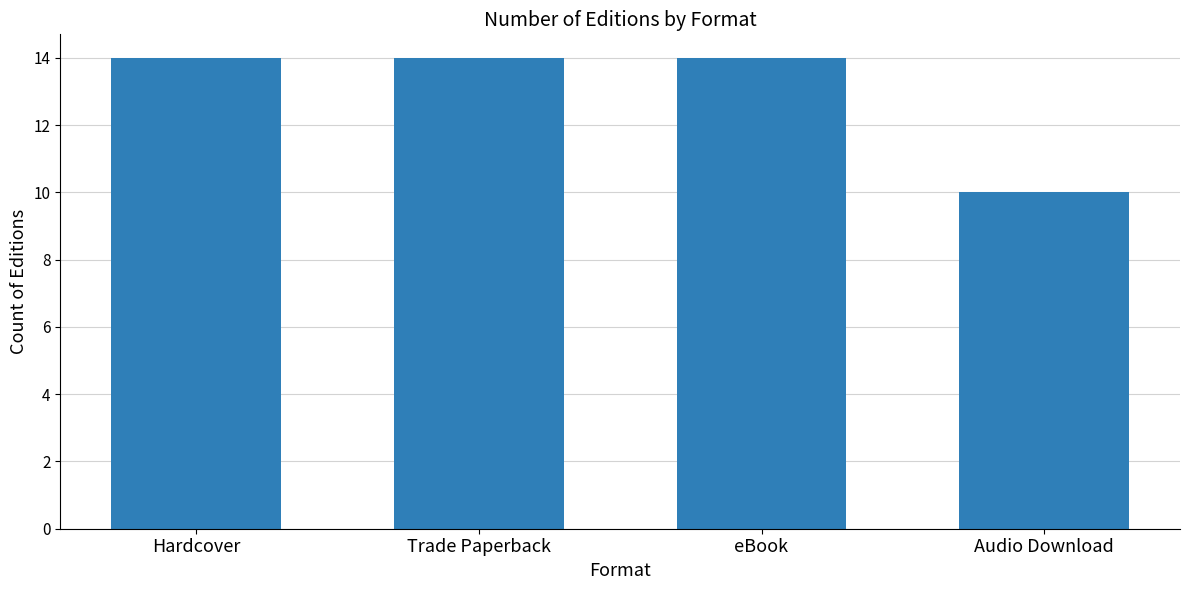

What is the label of the 1st bar from the right?

Audio Download